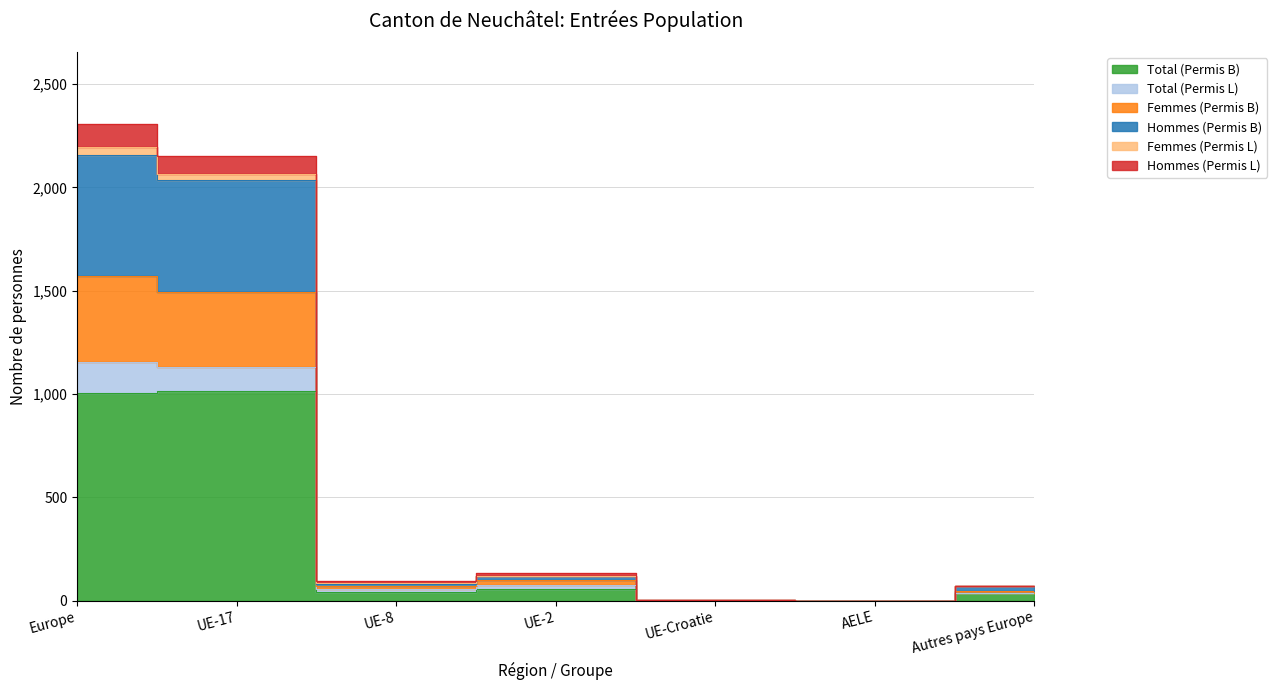

True or false: Total (Permis L) has a value of -1110 at AELE.

False